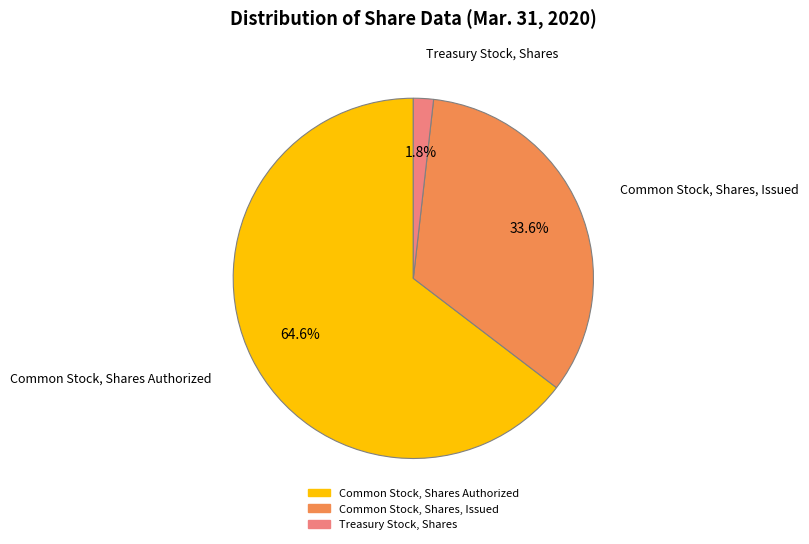

Between Common Stock, Shares Authorized and Common Stock, Shares, Issued, which is larger?

Common Stock, Shares Authorized